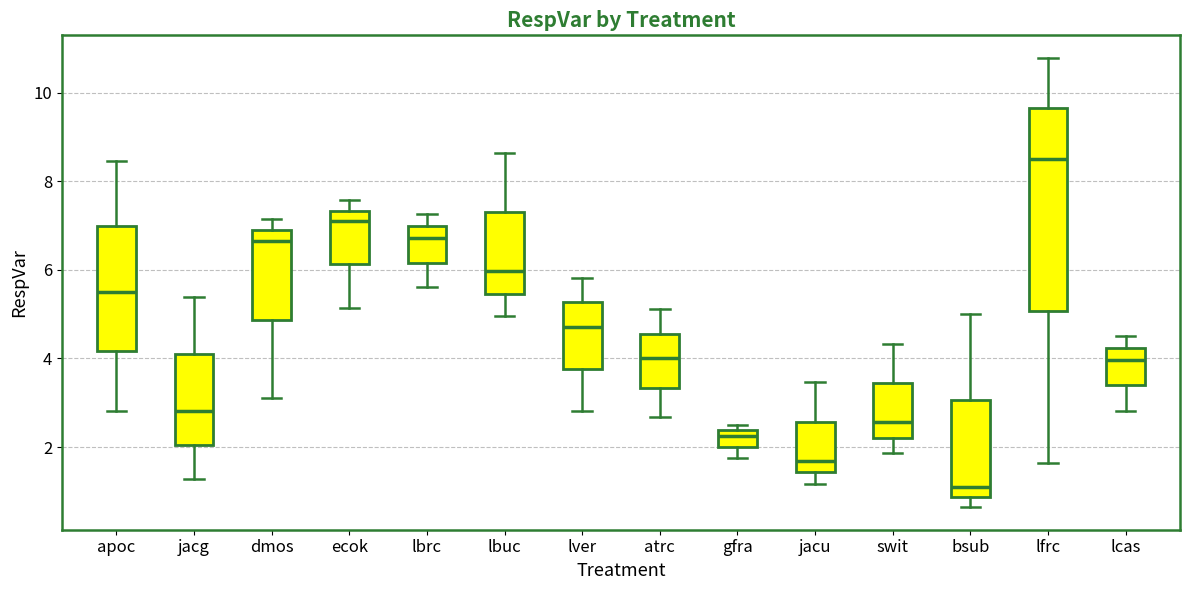

Which box has the highest median line?

lfrc